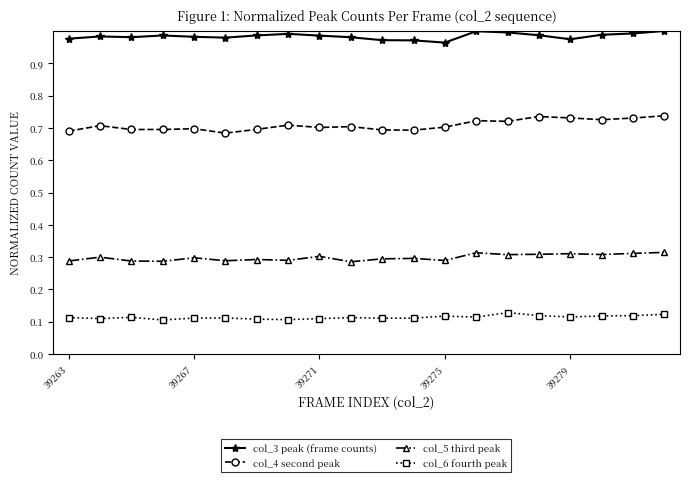

Rank the series by their average value, from lowest to highest.

col_6 fourth peak, col_5 third peak, col_4 second peak, col_3 peak (frame counts)